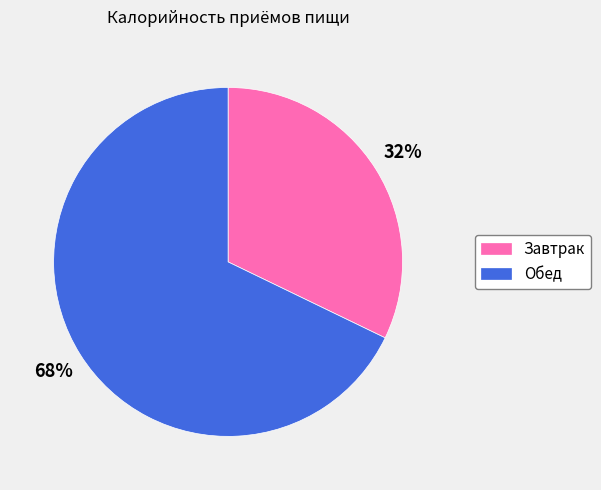

How many segments does this pie chart have?

2